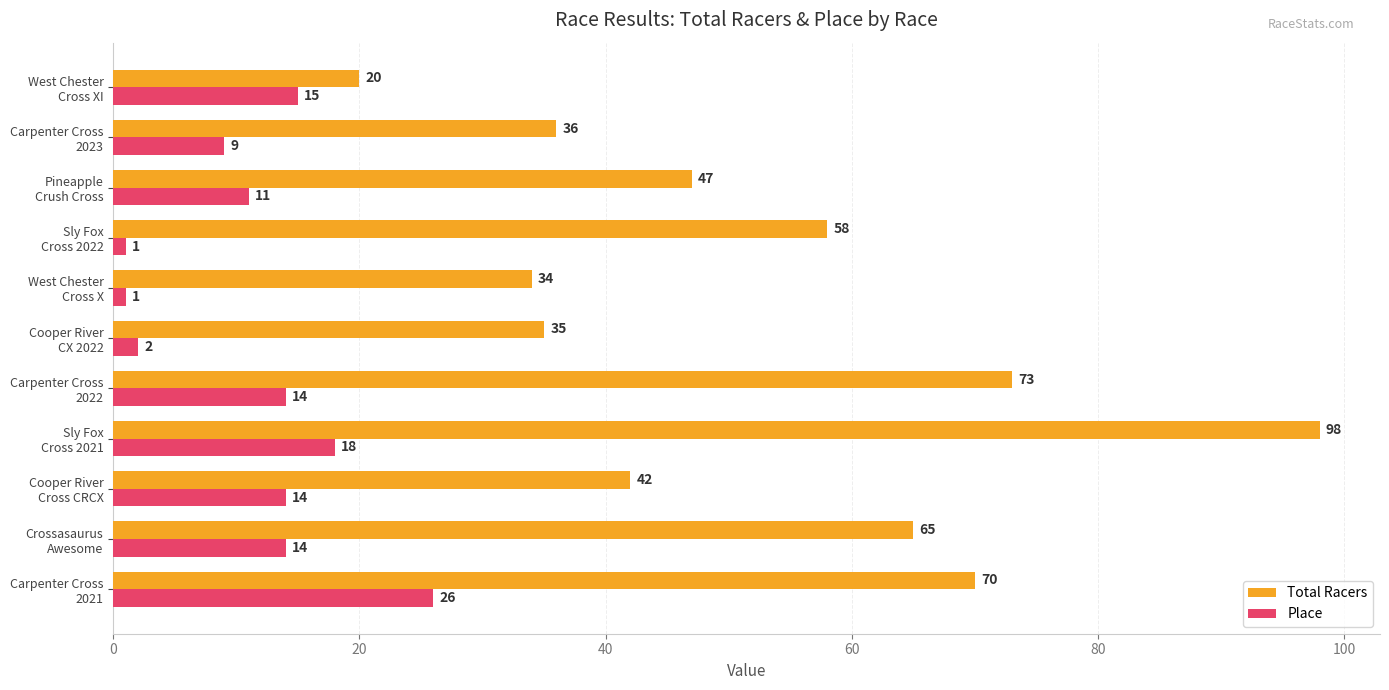

What is the difference between the maximum and minimum values in the Place series?

25